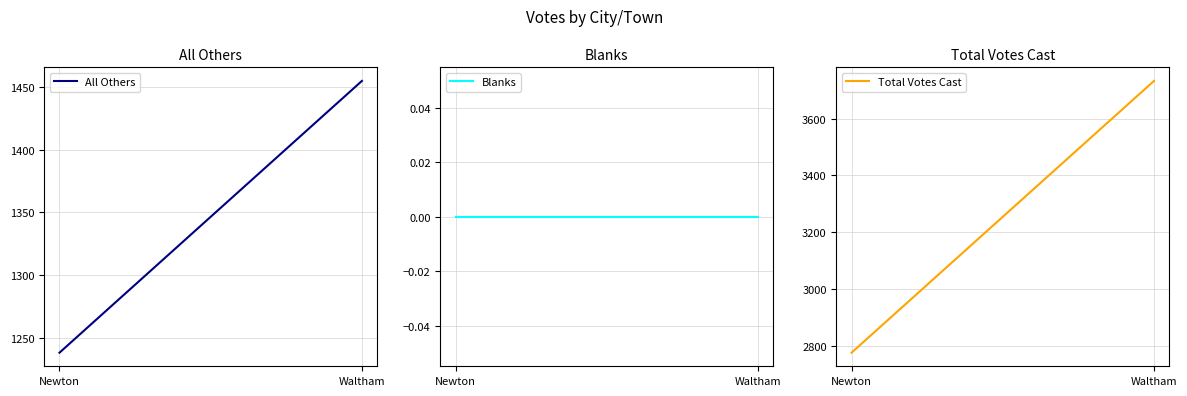

At how many categories does at least one series exceed 2871?

1